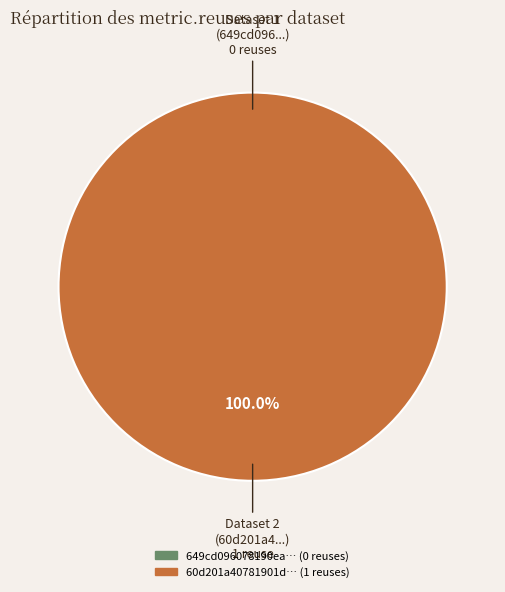

True or false: 60d201a40781901deb633265 accounts for 100% of the total.

True